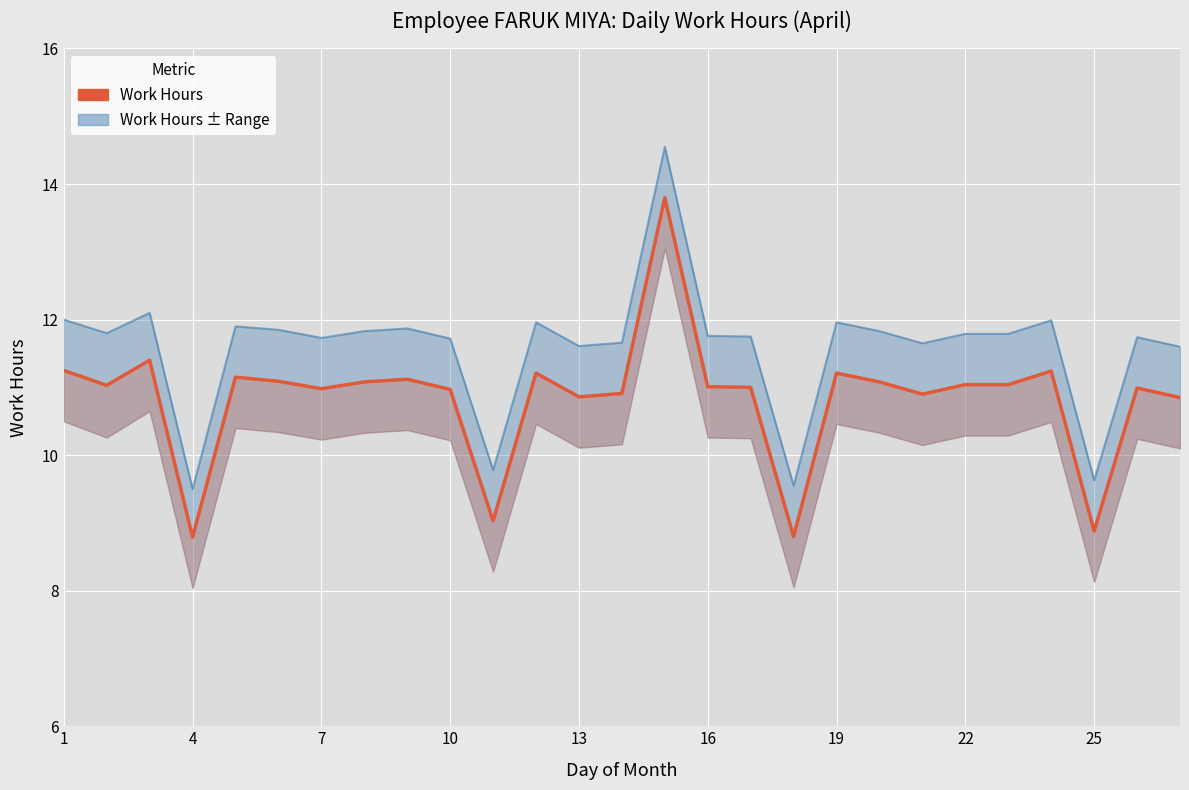

At which category does Work Hours ± Range reach its first local valley?

4